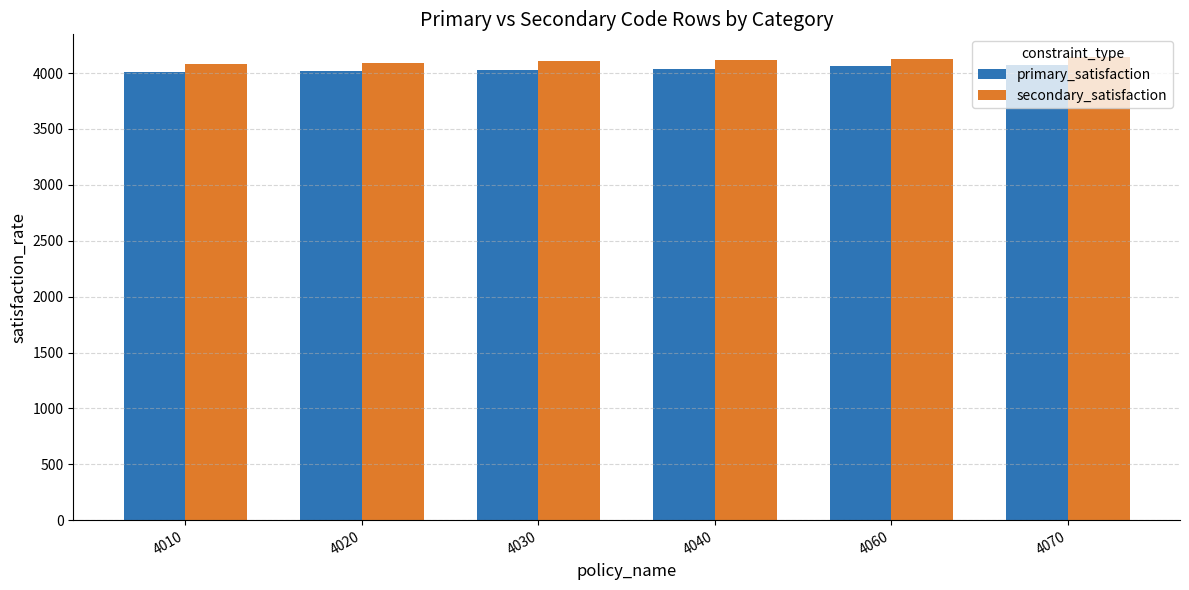

How many groups of bars are there?

6